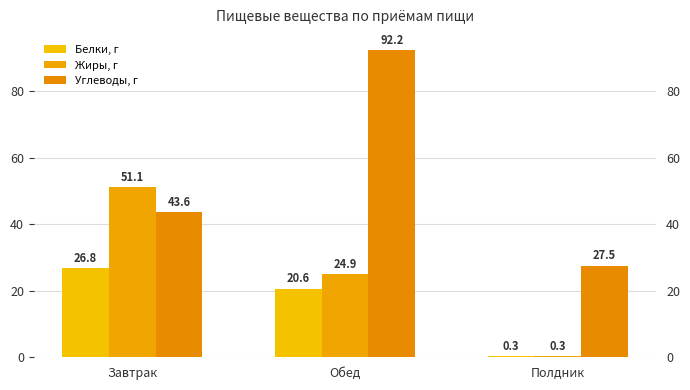

At which label does Жиры, г first exceed 24?

Завтрак